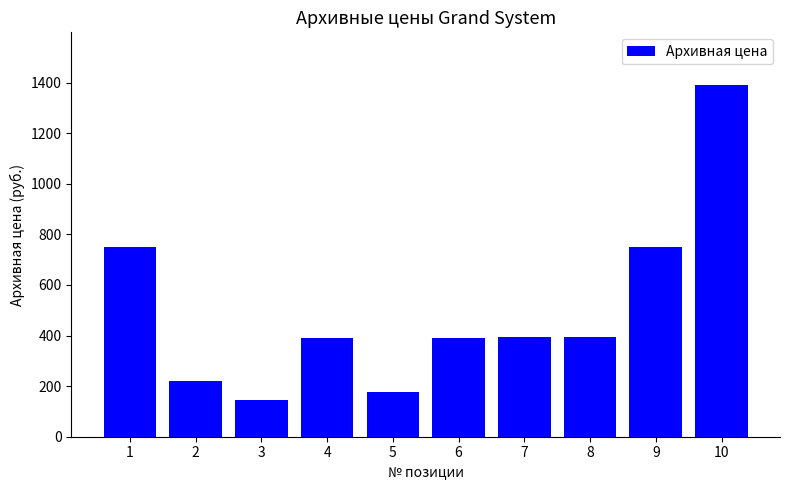

Is it true that the value at 7 is 395?

True